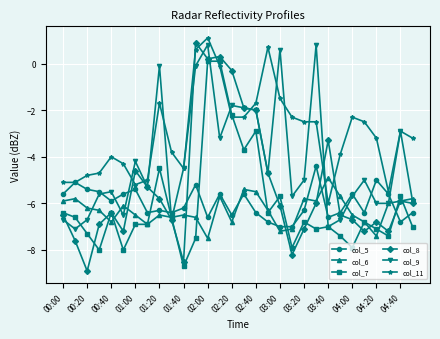

What is the value of the col_8 point at the 24th from the left?

-6.5